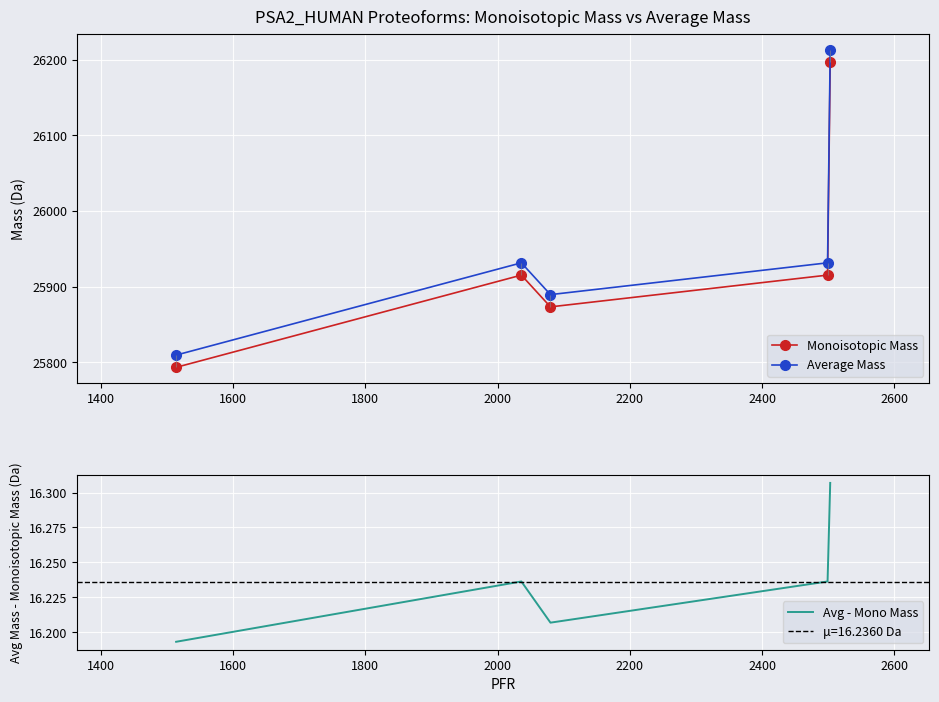

What is the value of the Monoisotopic Mass point at the 3rd from the left?

25873.2